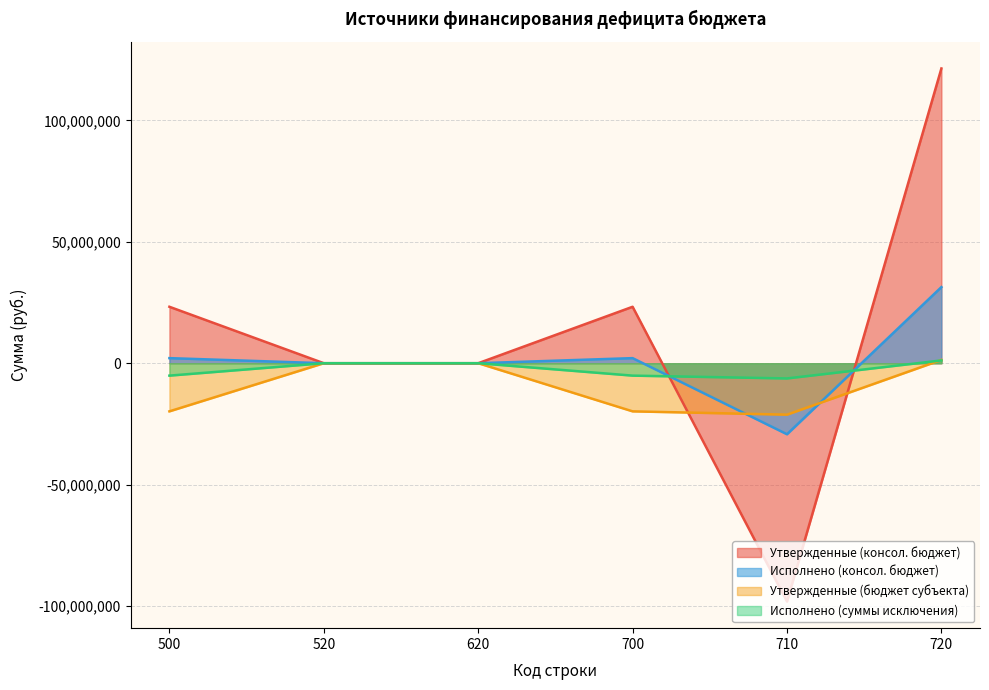

List the series in order of their peak value, lowest first.

Исполнено (суммы исключения), Утвержденные (бюджет субъекта), Исполнено (консол. бюджет), Утвержденные (консол. бюджет)